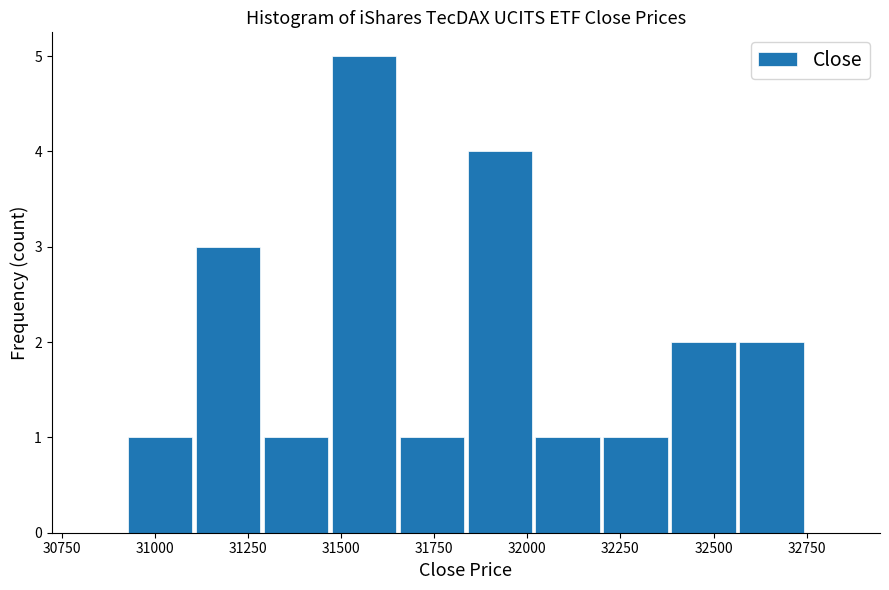

Read against the x-axis, roughly where is the centre of the tallest bar?

31550